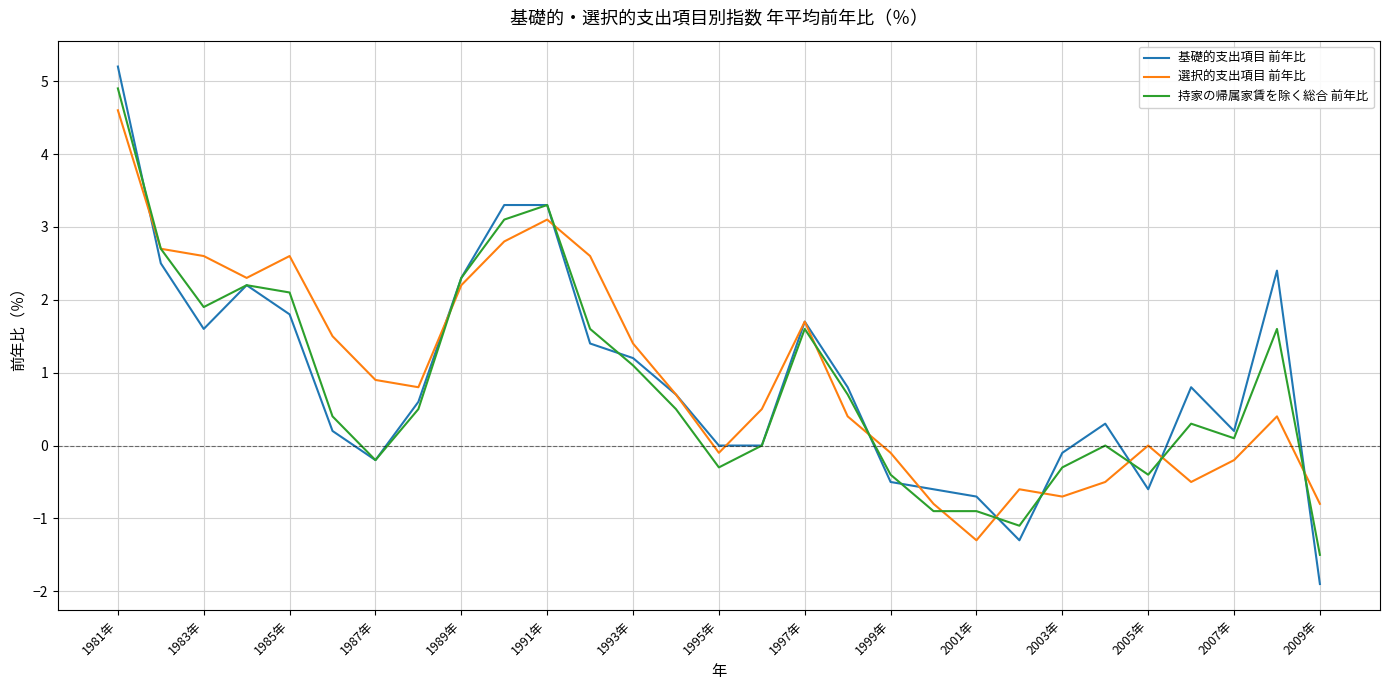

What is the highest value of the 持家の帰属家賃を除く総合 前年比 series?

4.9